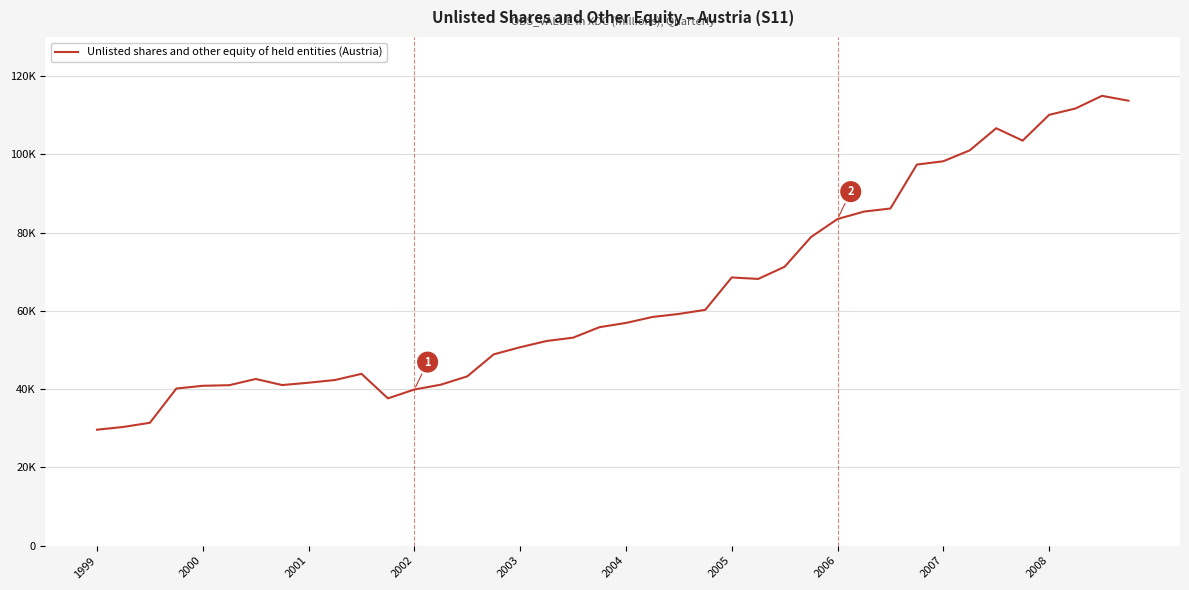

What is the maximum value shown in the chart?

114949